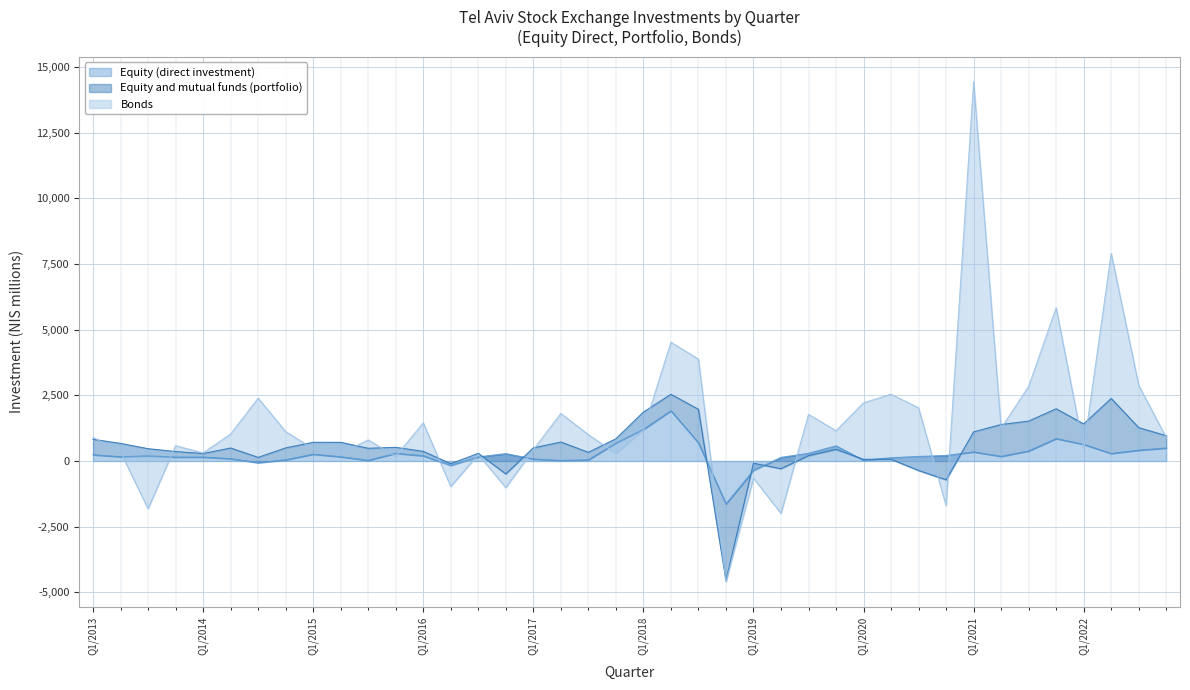

What is the sum of all Equity and mutual funds (portfolio) values?

11851.6